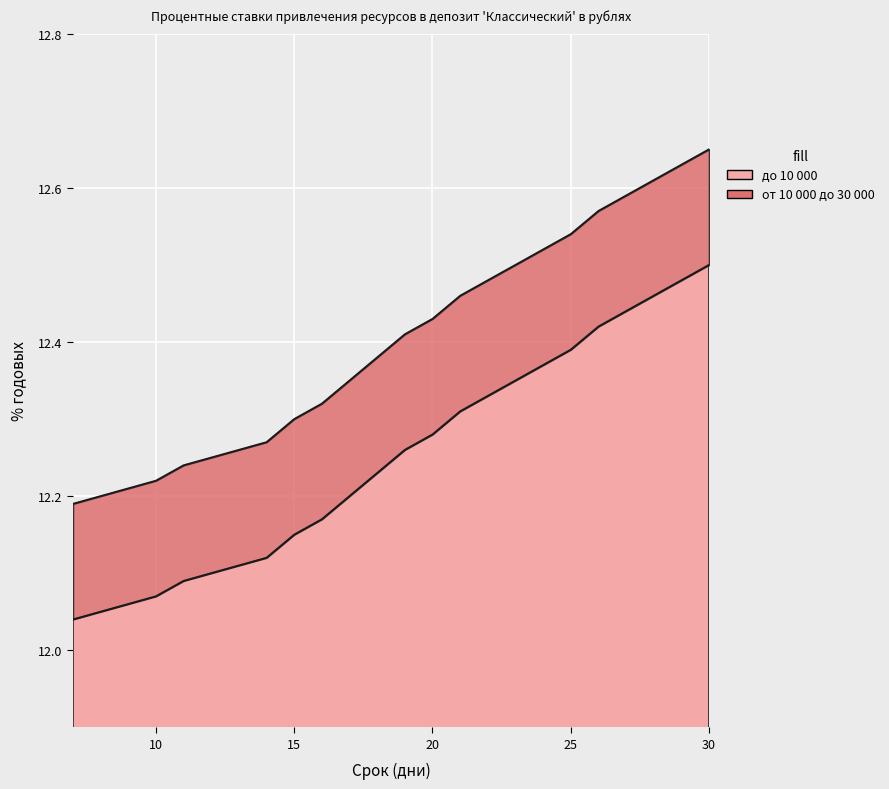

What is the difference between the second highest and minimum values in the от 10 000 до 30 000 series?

0.4